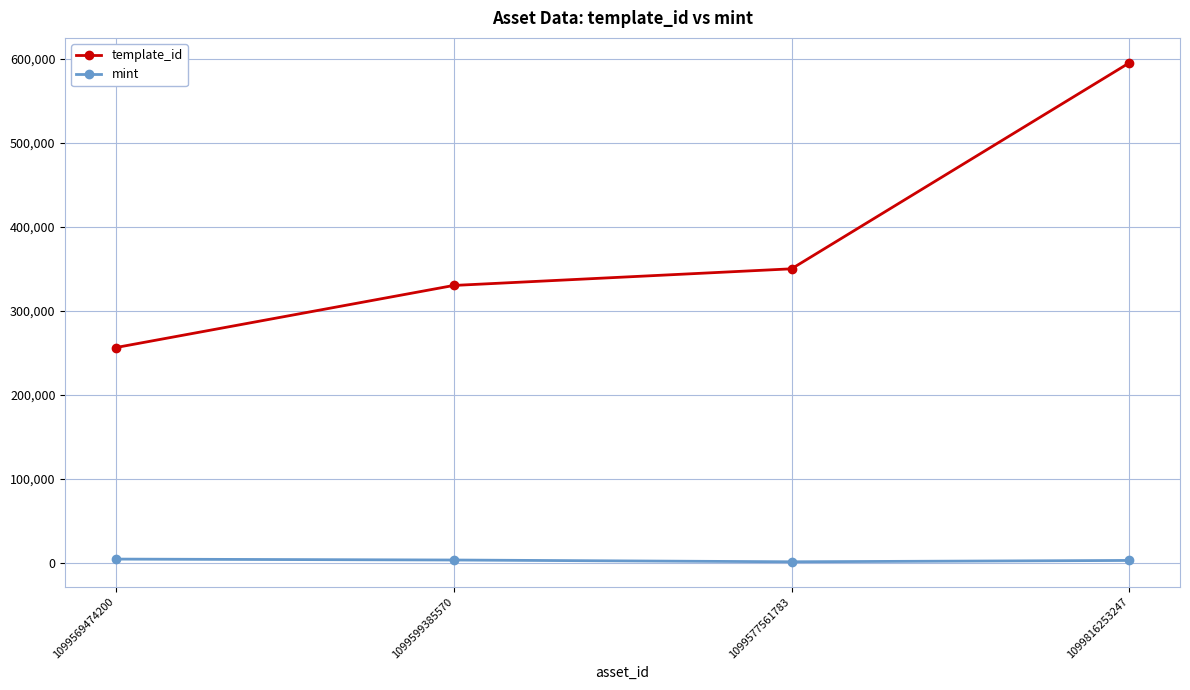

True or false: template_id has more than 2 points higher than both neighbors.

False